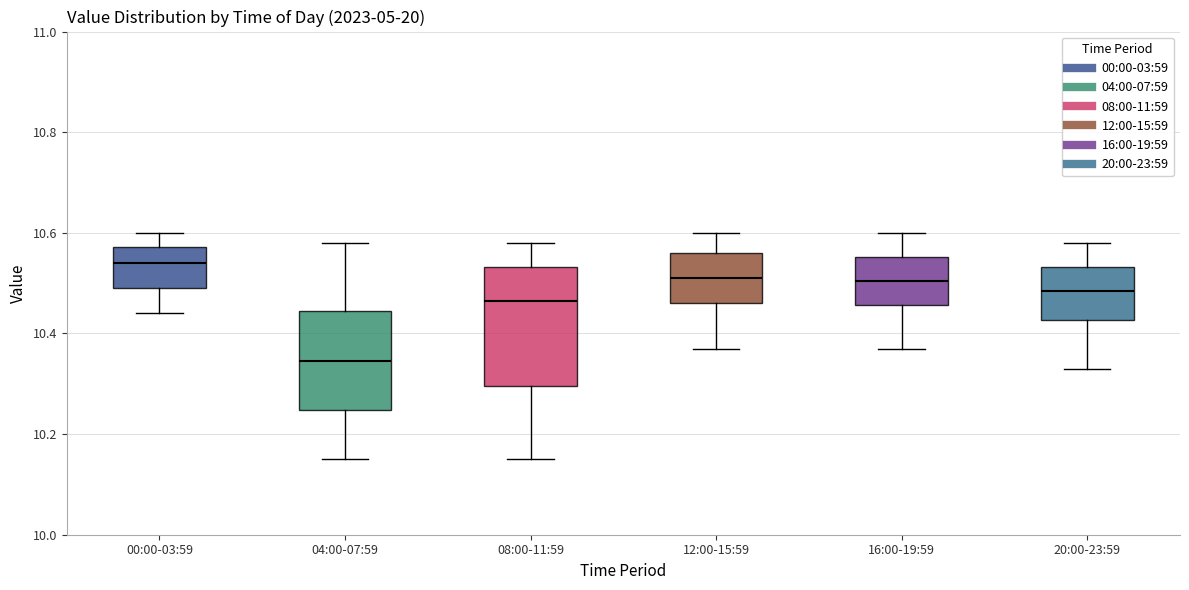

Where is the lower edge of the box for 00:00-03:59 on the y-axis? The values are not printed on the chart, so give them approximately, as read against the axis.

10.50